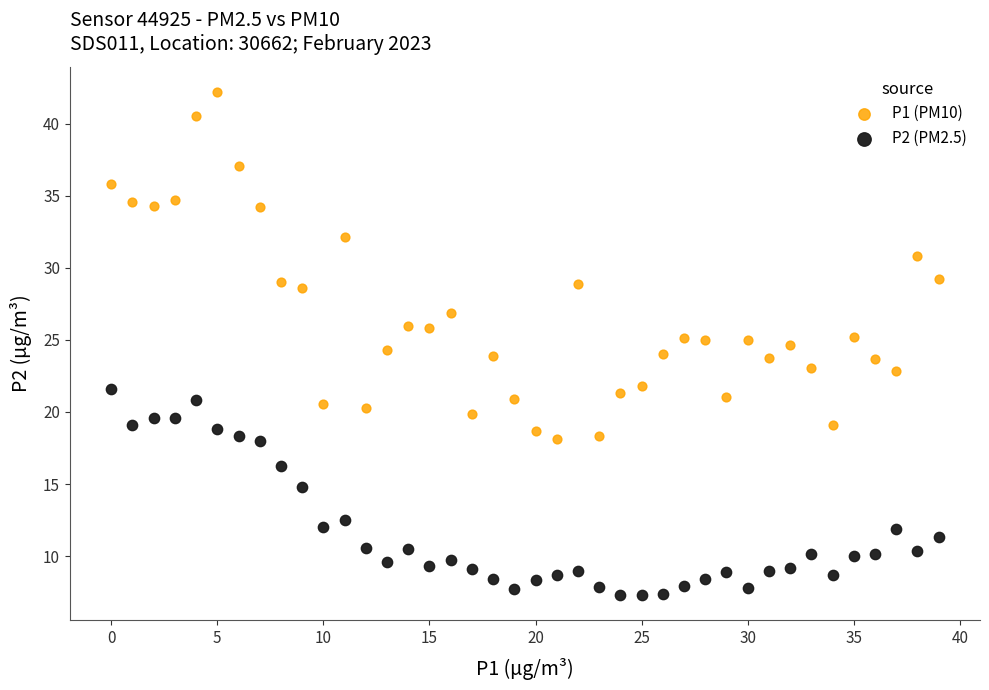

Which series contains the lowest Y value?

P2 (PM2.5)